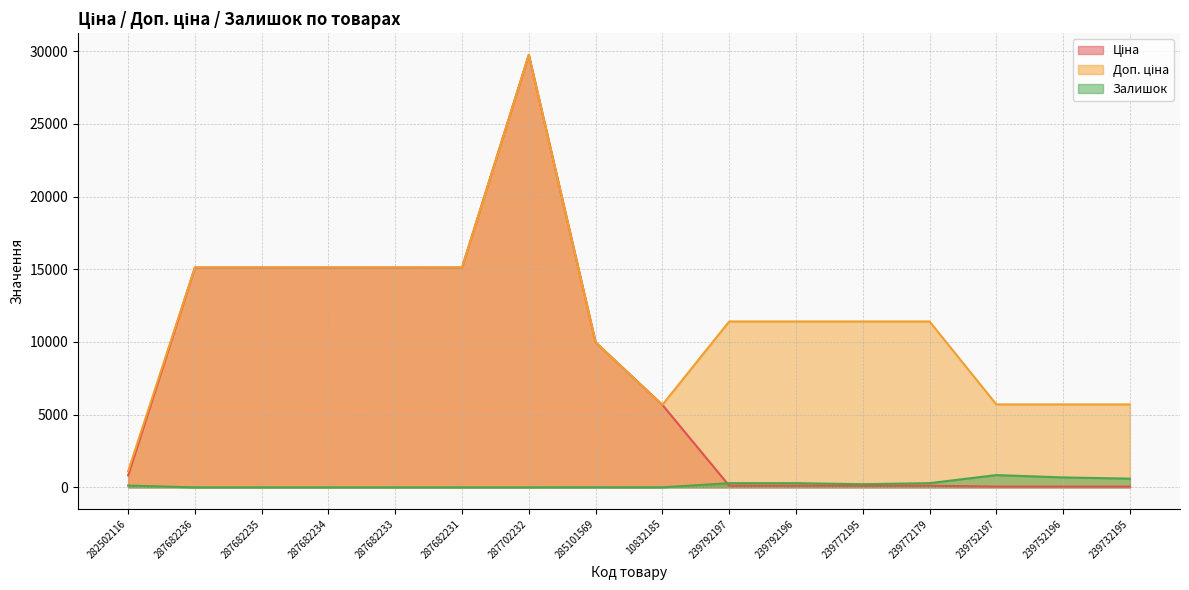

Where is Доп. ціна nearest to the value 15428?

287682236